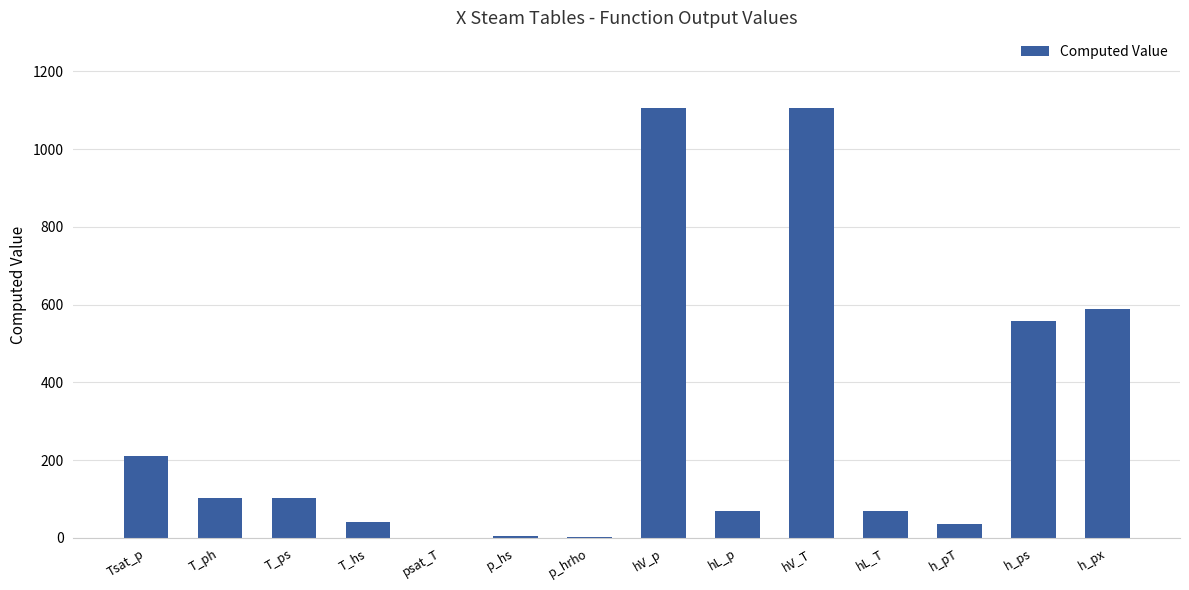

What is the sum of the values at p_hrho and T_ps?

104.0